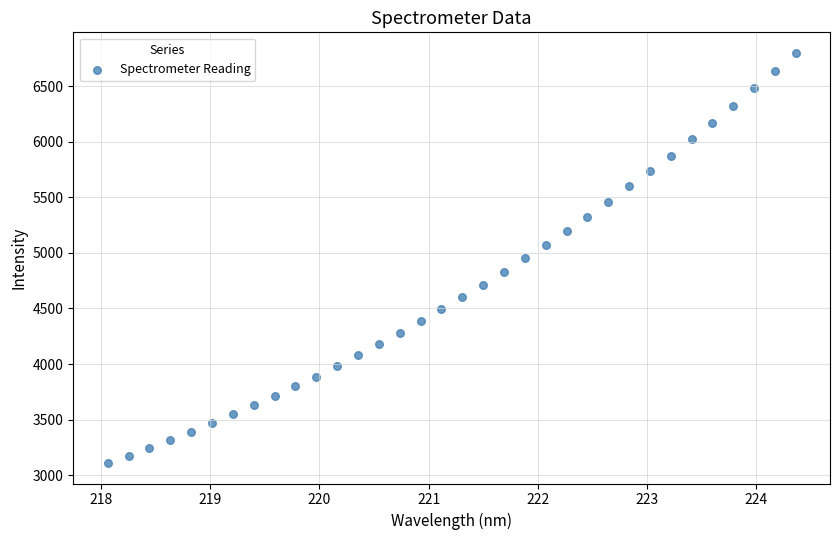

What is the range of Y values (max minus min)?

3689.4